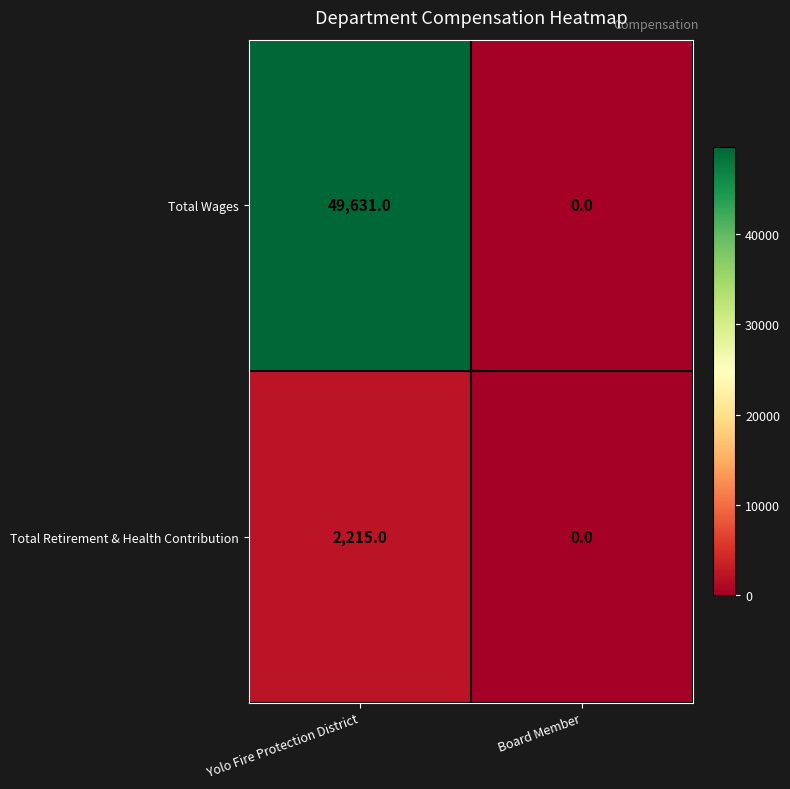

What value does the Total Wages series have at Yolo Fire Protection District?

49631